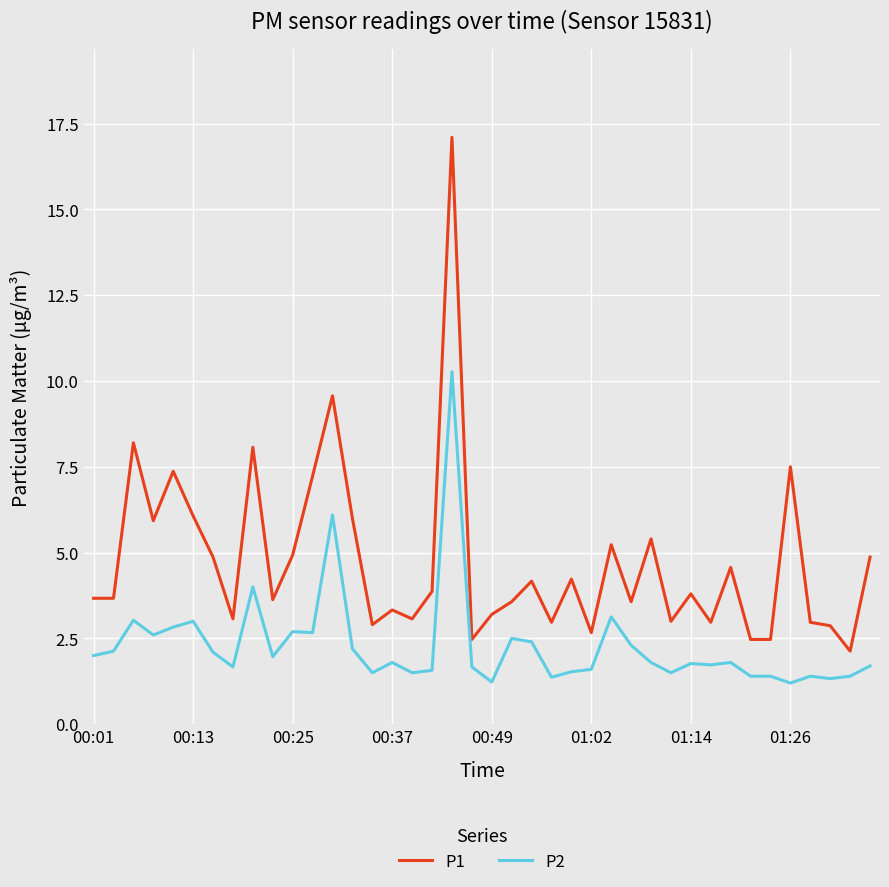

Which series has the largest total across all categories?

P1